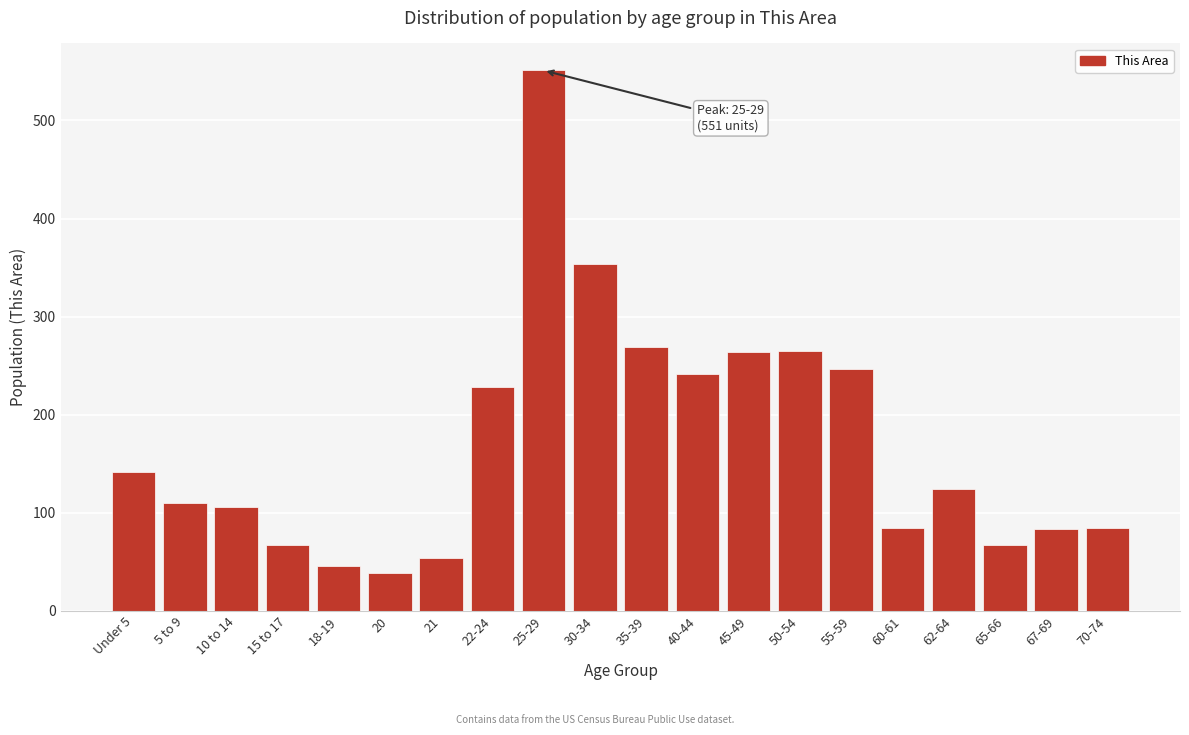

What is the sum of all values?

3426